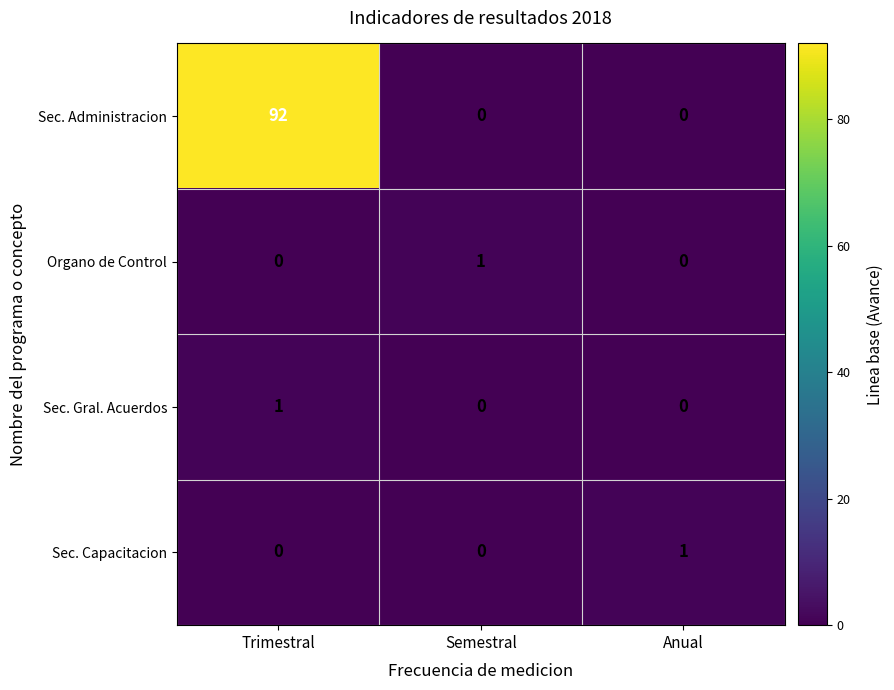

What is the average value of the Sec. Administracion series?

31